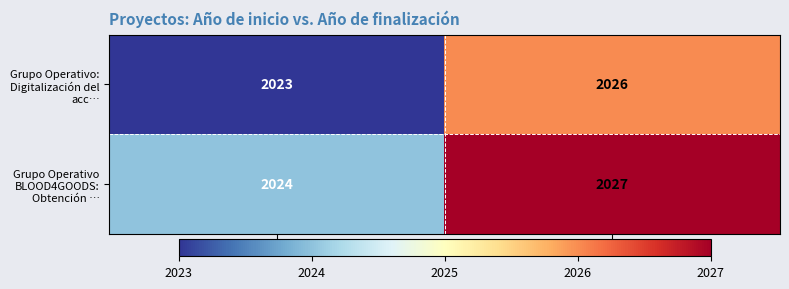

What is the spread (max minus min) of values at Año de inicio?

1